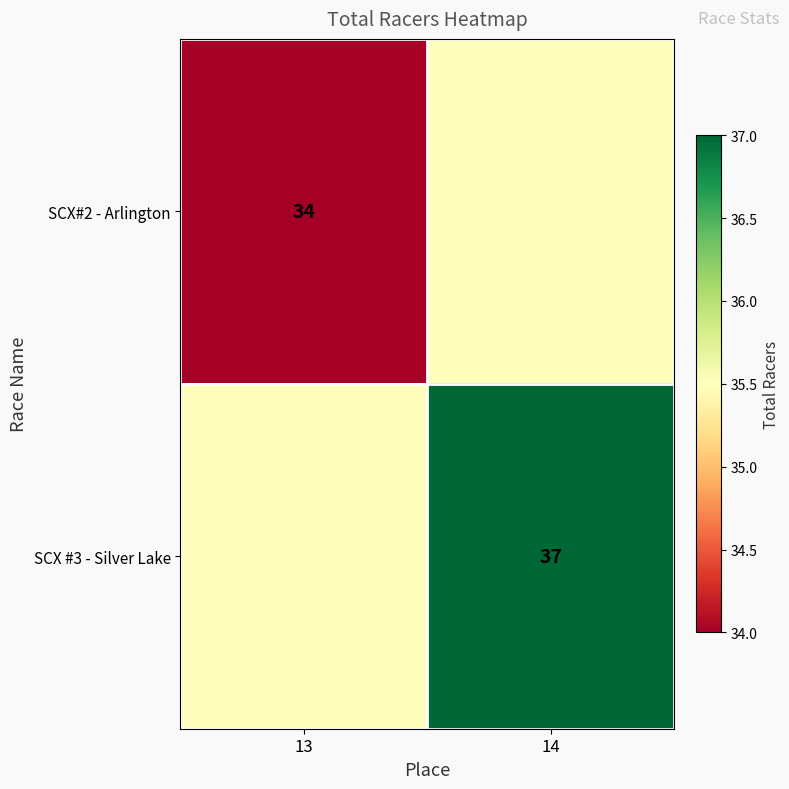

Is it true that SCX#2 - Arlington equals 34.0 at 13?

True